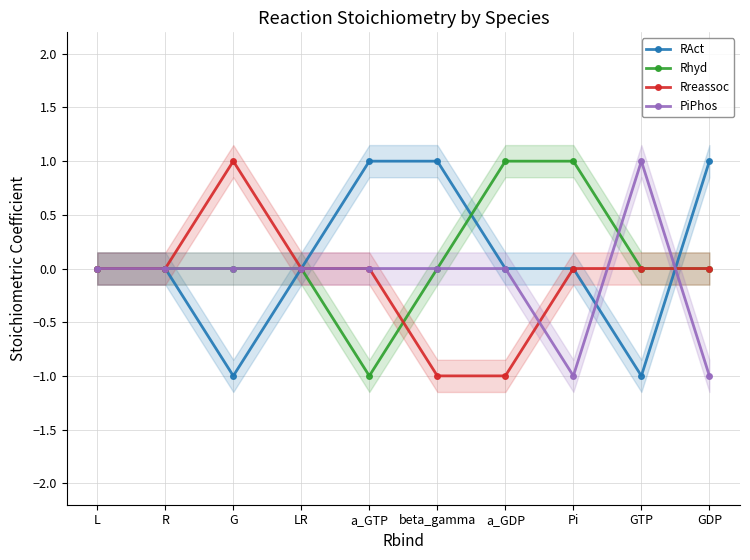

Which category has the highest value in the Rhyd series?

a_GDP